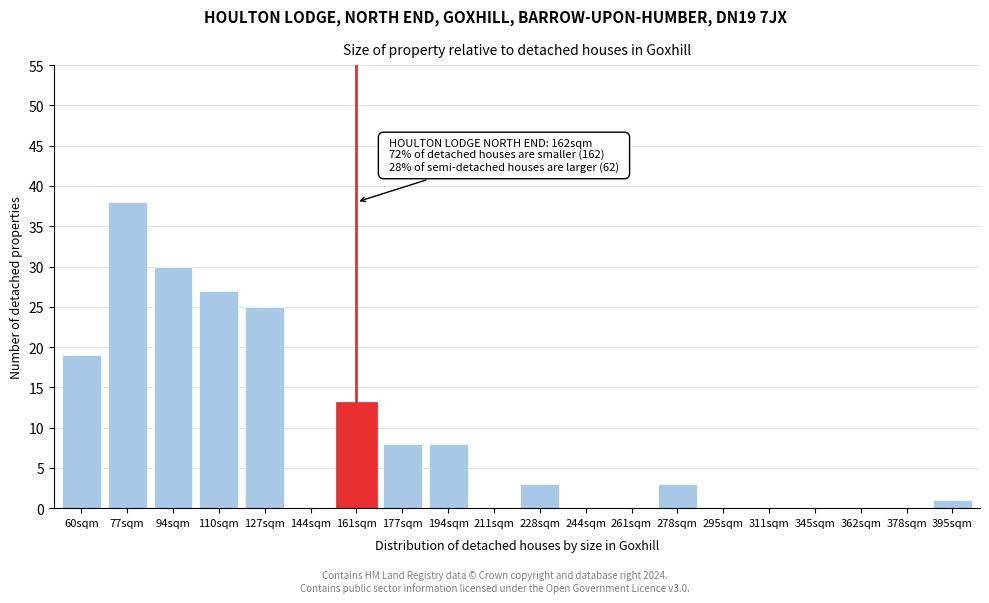

Reading left to right, list all the values displayed in this chart.

60sqm=19	77sqm=38	94sqm=30	110sqm=27	127sqm=25	144sqm=0	161sqm=13	177sqm=8	194sqm=8	211sqm=0	228sqm=3	244sqm=0	261sqm=0	278sqm=3	295sqm=0	311sqm=0	345sqm=0	362sqm=0	378sqm=0	395sqm=1